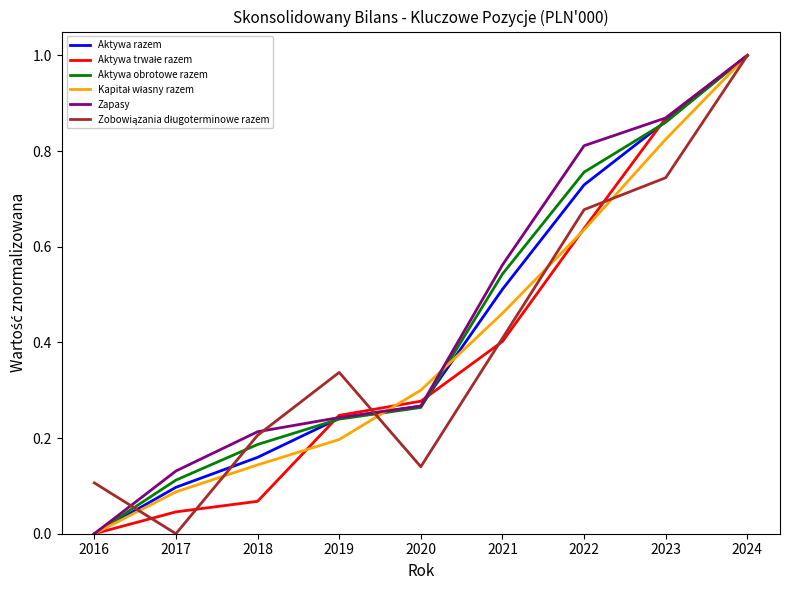

Is it true that Aktywa razem equals 0.3 at 2020?

True